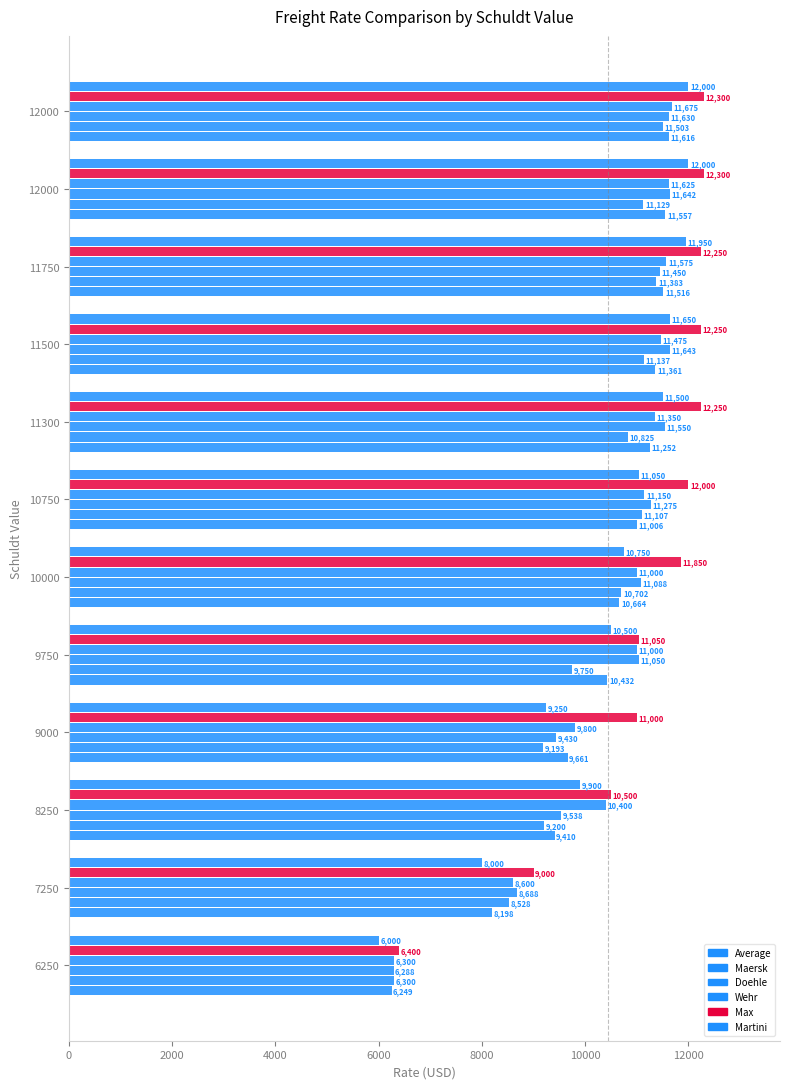

How many data points does each series have?

12